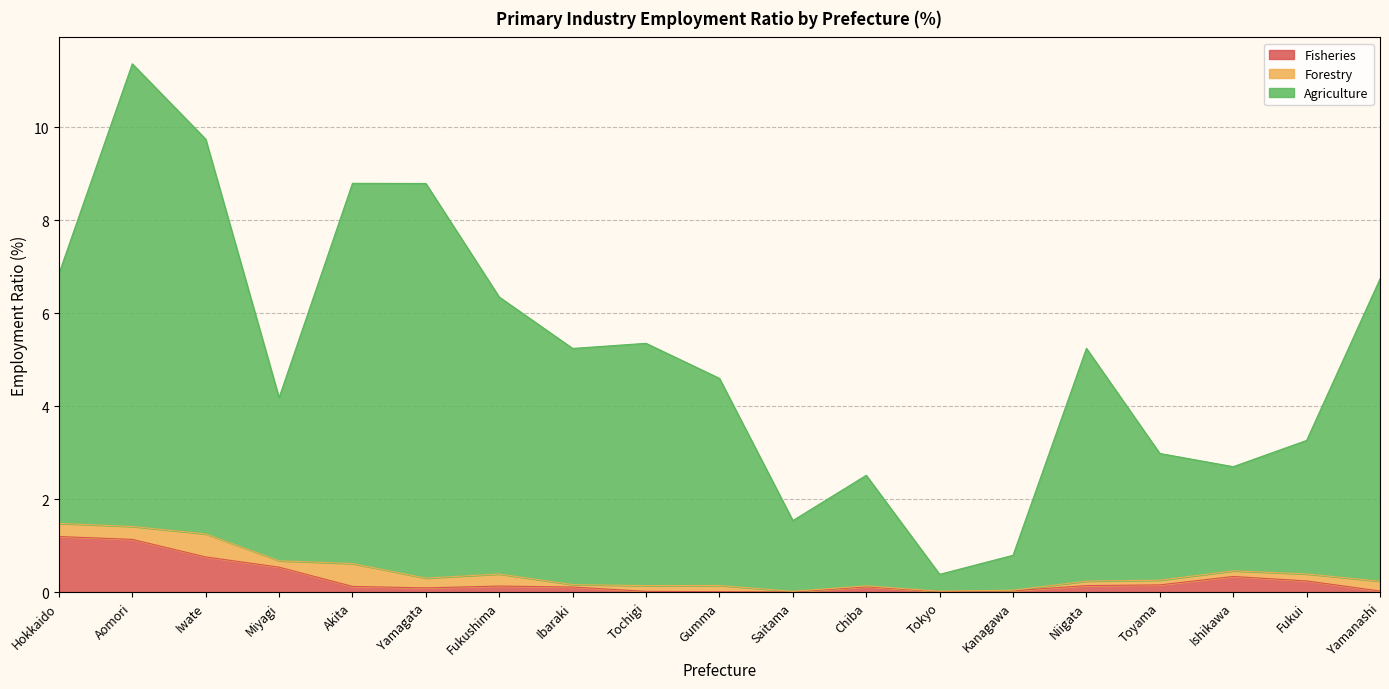

Which has a higher value, Saitama or Iwate?

Iwate